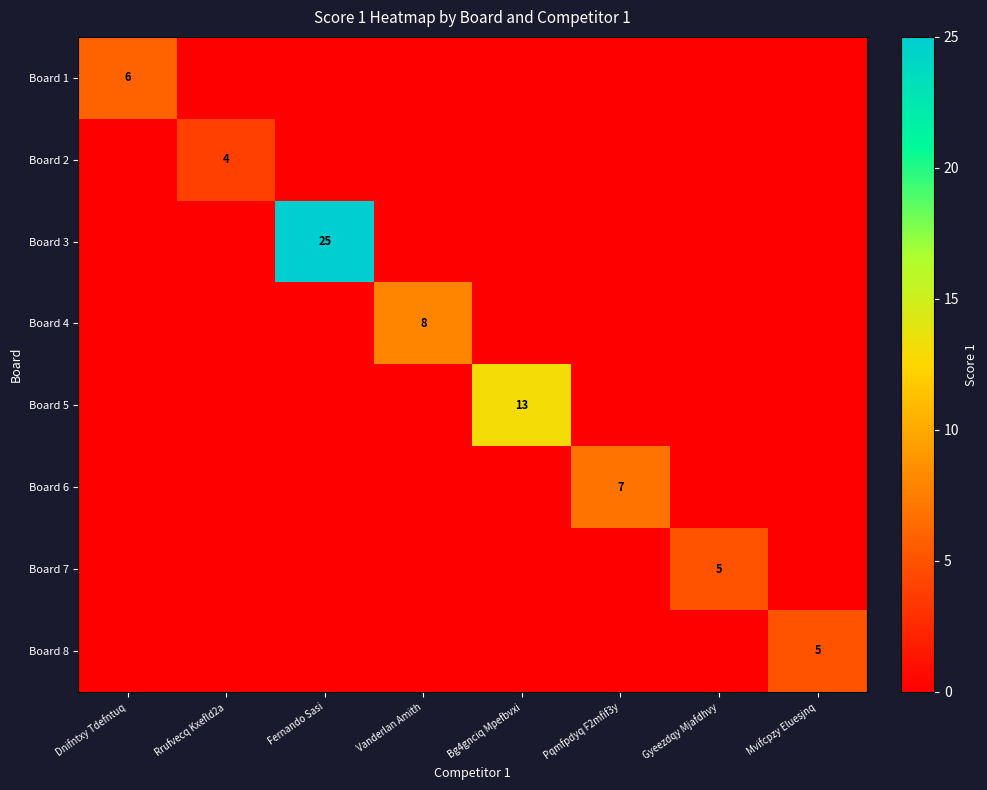

True or false: Board 1 has a value of 10 at Dnifntxy Tdefntuq.

False